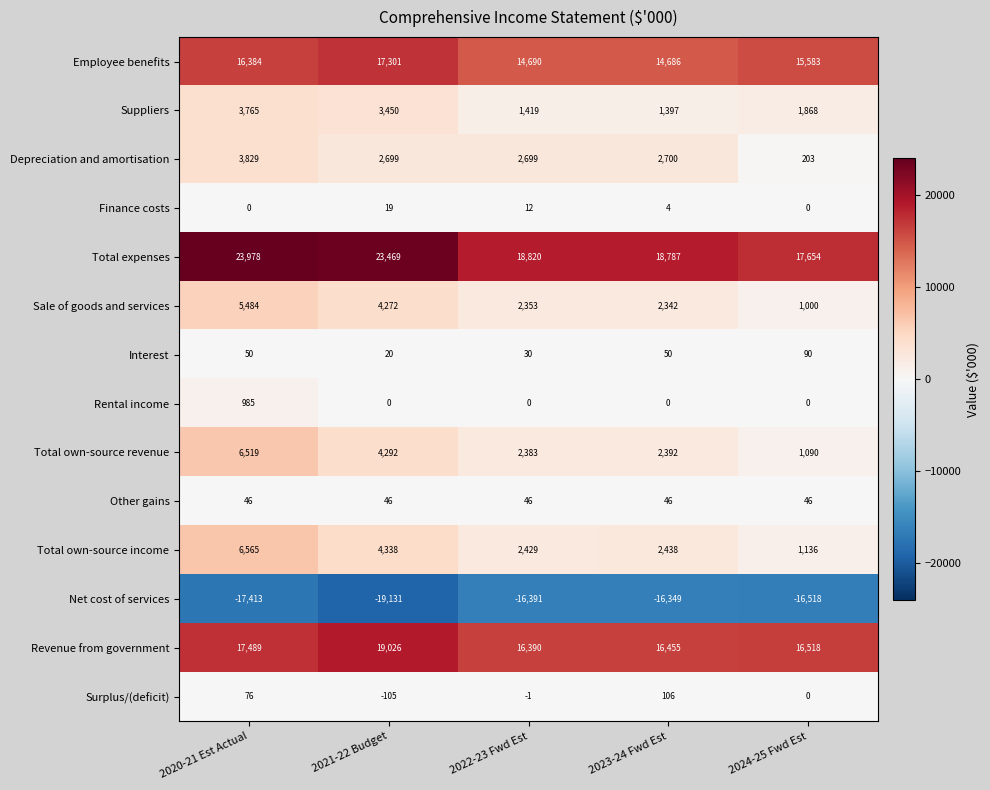

Which category has the lowest value across all series?

2021-22 Budget